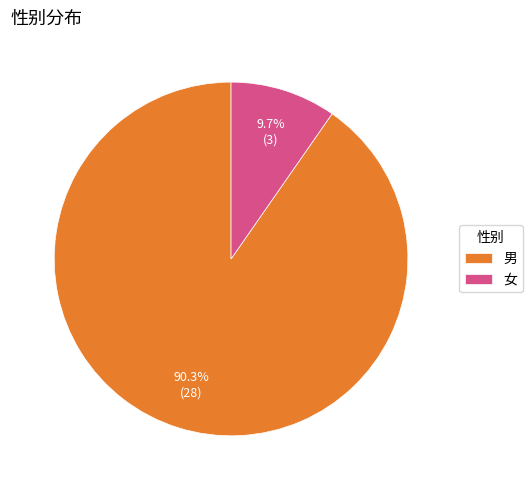

To the nearest percent, what percentage of the pie is 女?

10%